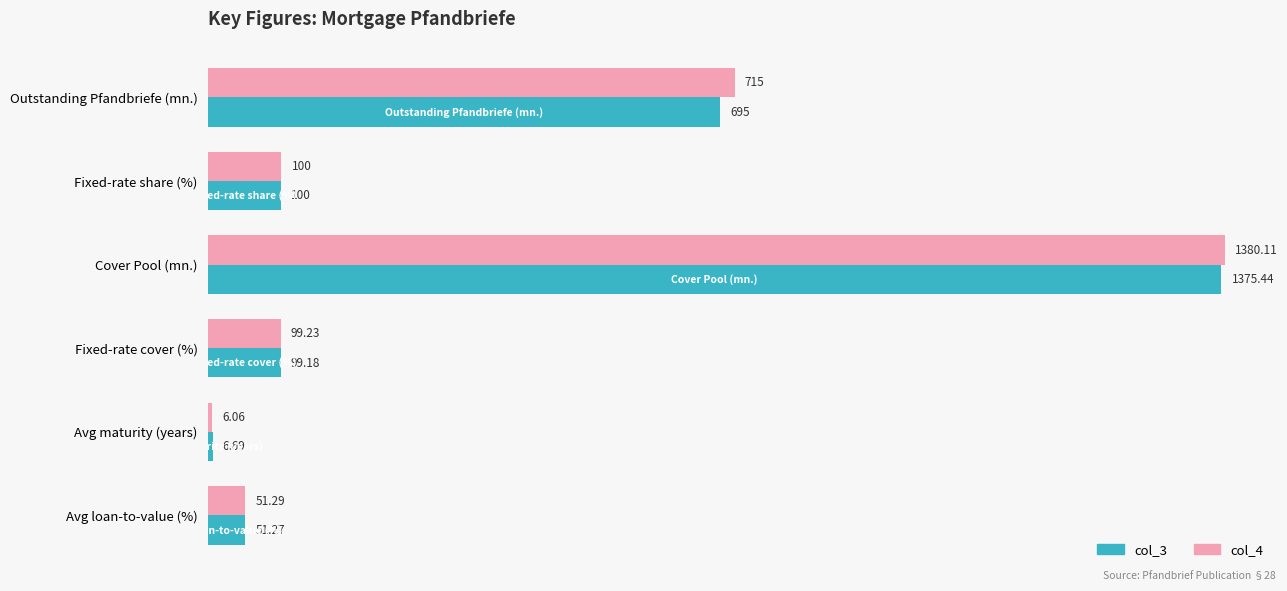

Which series changed the most between Fixed-rate share (%) and Fixed-rate cover (%)?

col_3